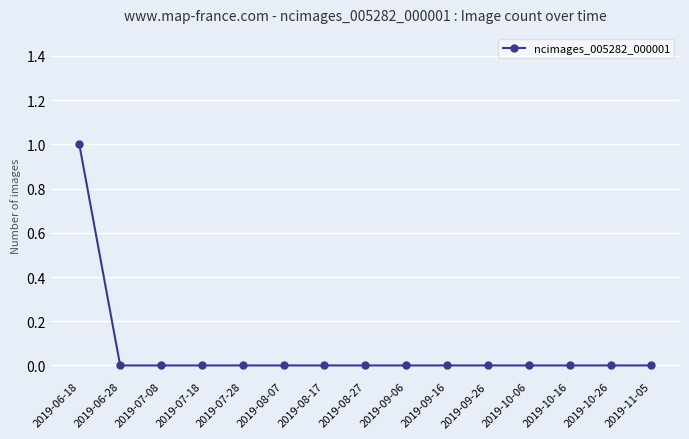

The value at 2019-11-05 is -1. True or false?

False